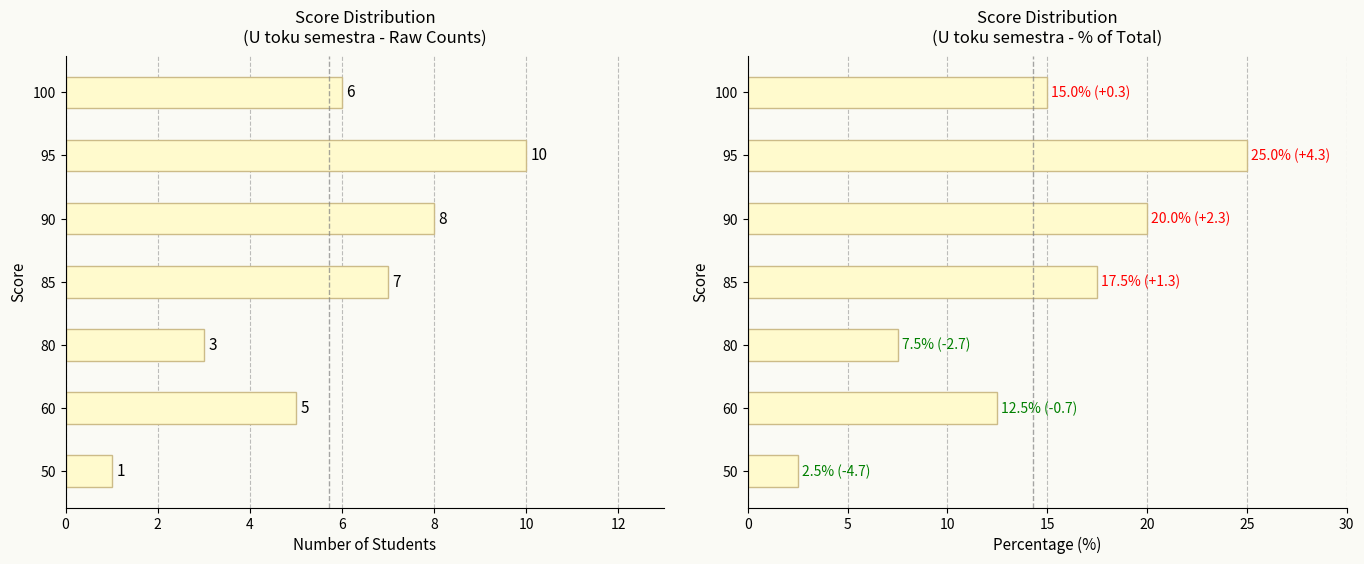

Between 80 and 85, which series saw the biggest shift?

Percentage (%)